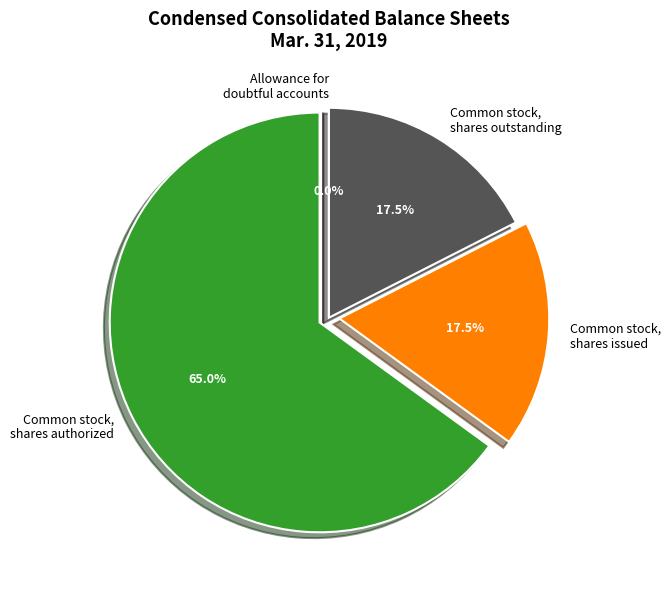

To the nearest percent, what percentage of the pie is Common stock, shares authorized?

65%